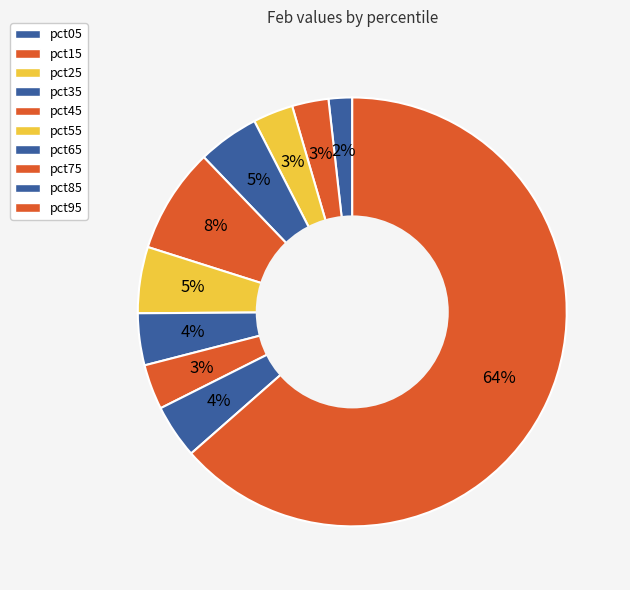

Which category has the biggest portion of the pie?

pct95